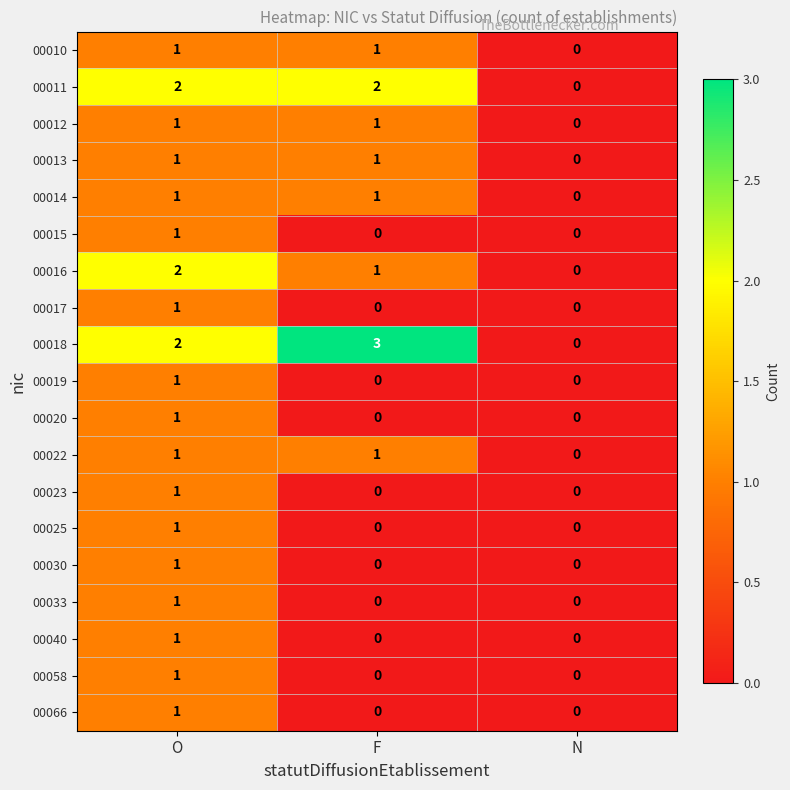

At which label does 00016 first exceed 1?

O